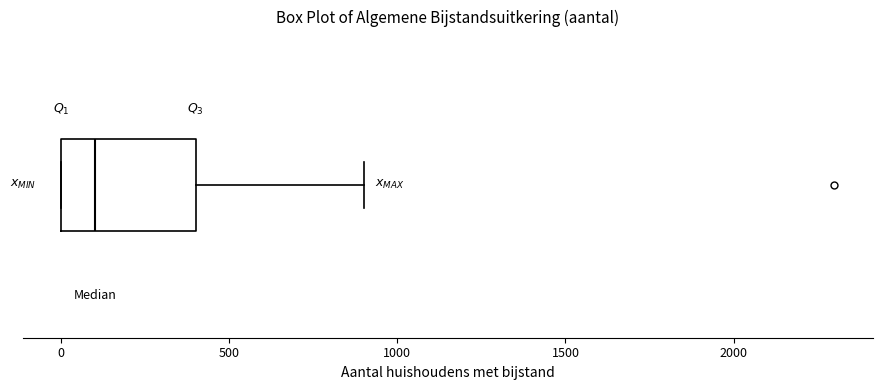

Transcribe this box plot: give where the median line is, the range the box spans, and where the two whiskers end, as read against the x-axis. The values are not printed on the chart, so give them approximately, as read against the axis.

median 100, box 0 to 400, whiskers 0 to 900